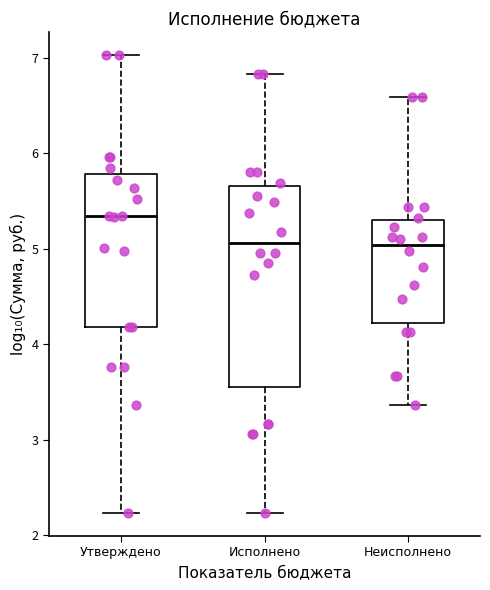

Comparing the boxes themselves (not the whiskers), which one is the tallest?

Исполнено